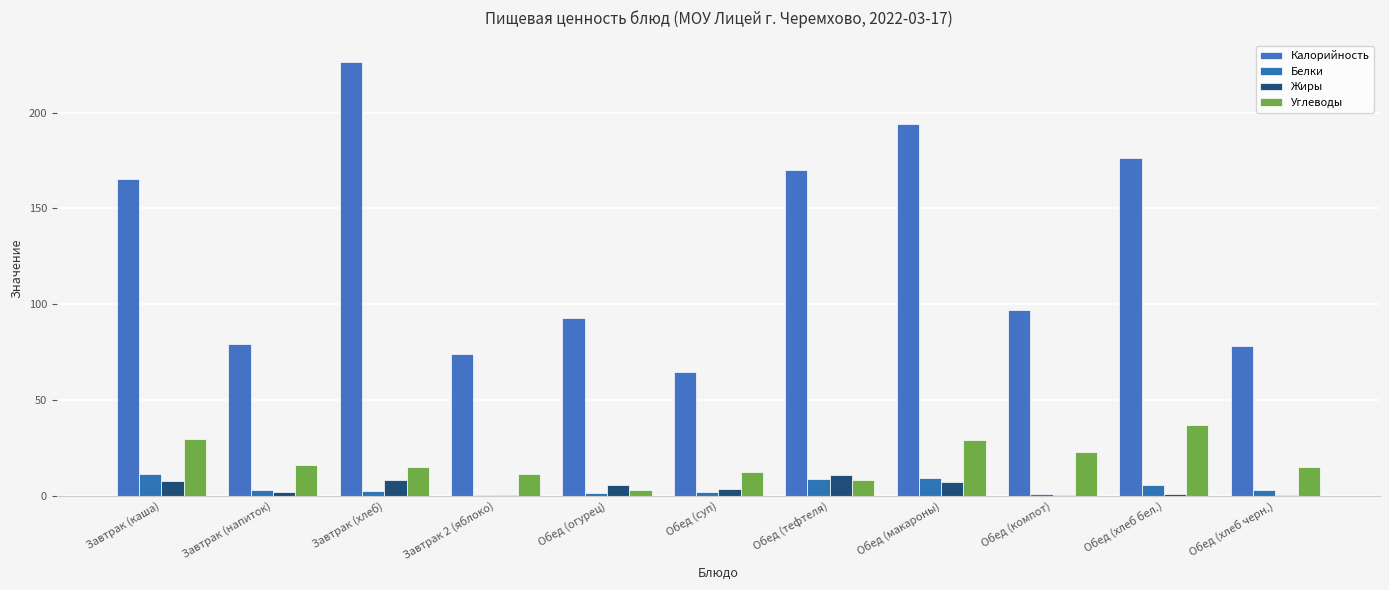

Which label corresponds to the smallest value in the chart?

Завтрак 2 (яблоко)